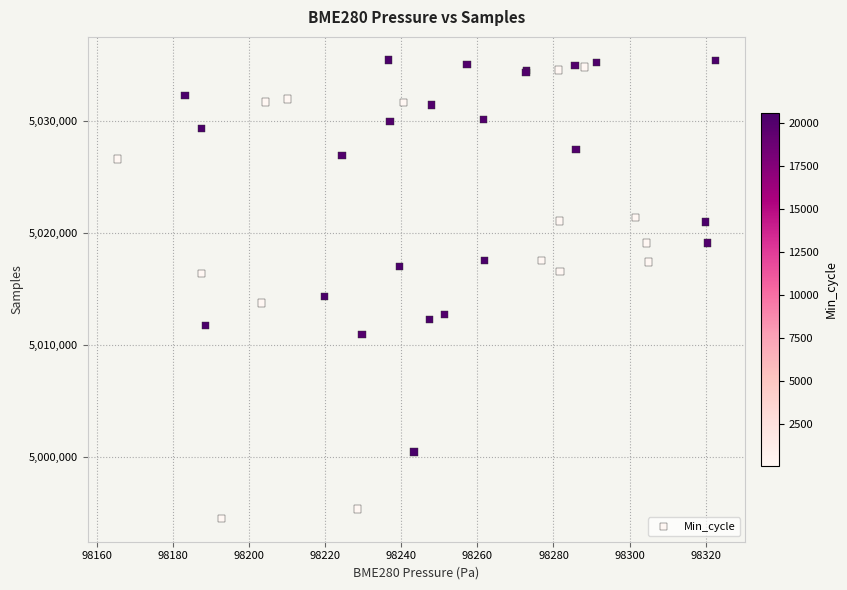

What Y value in the scatter plot is closest to 5014936?

5014321